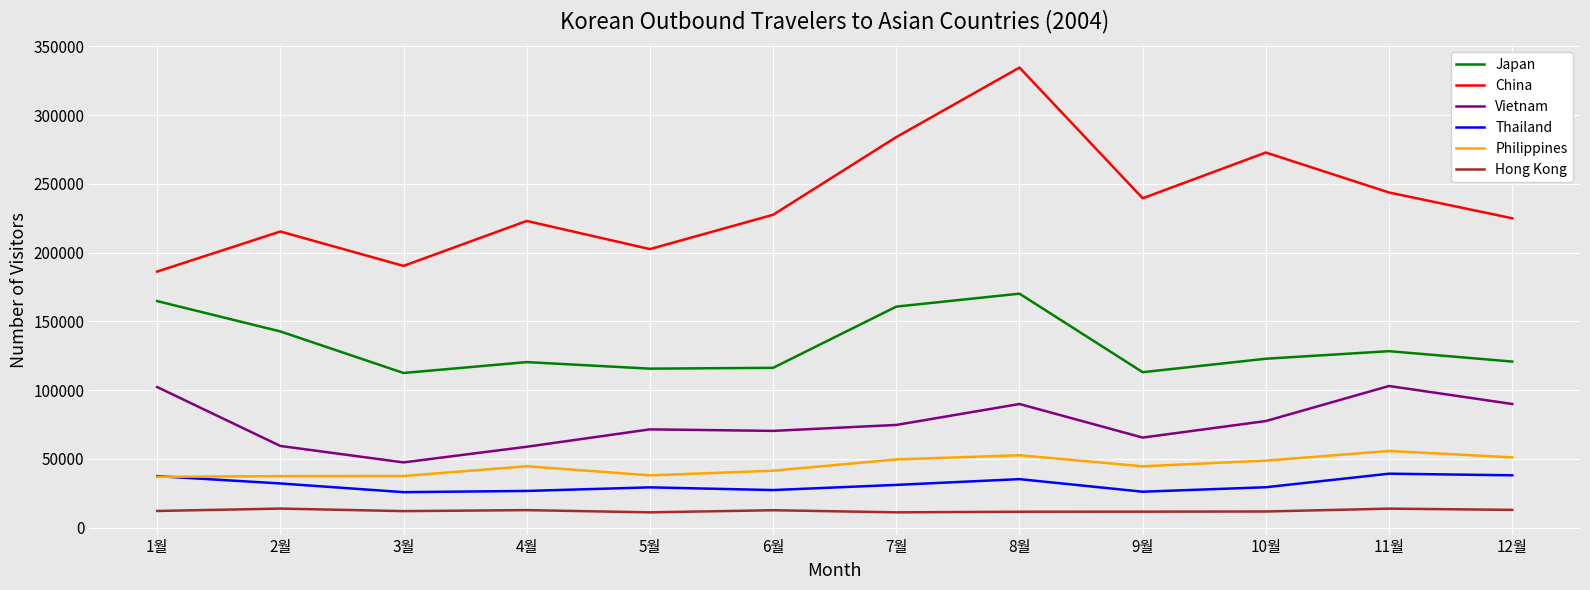

Rank the series at 7월 from highest to lowest value.

China, Japan, Vietnam, Philippines, Thailand, Hong Kong